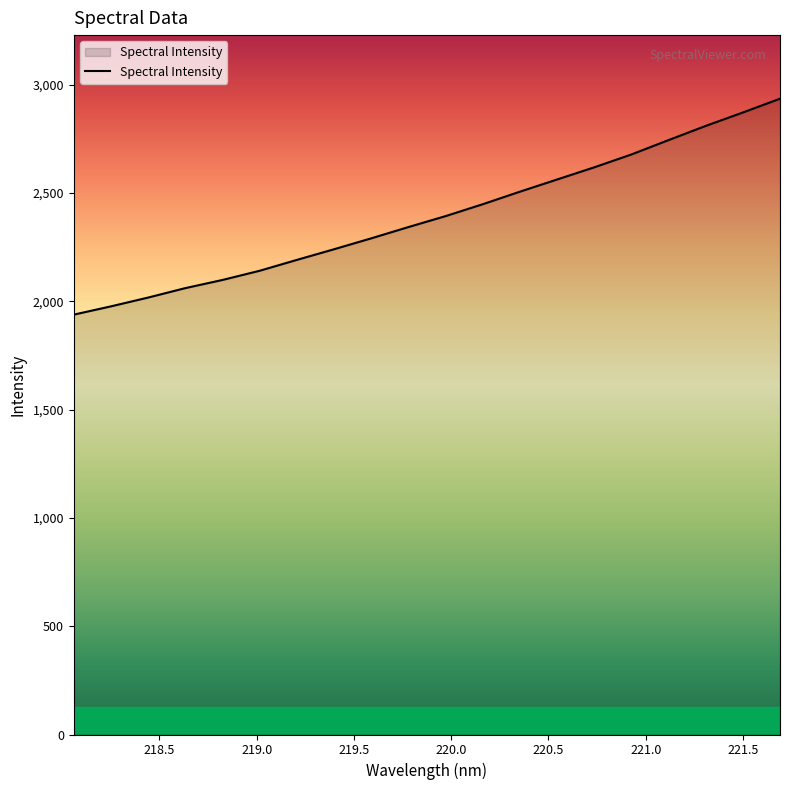

What is the minimum value shown in the chart?

1938.5